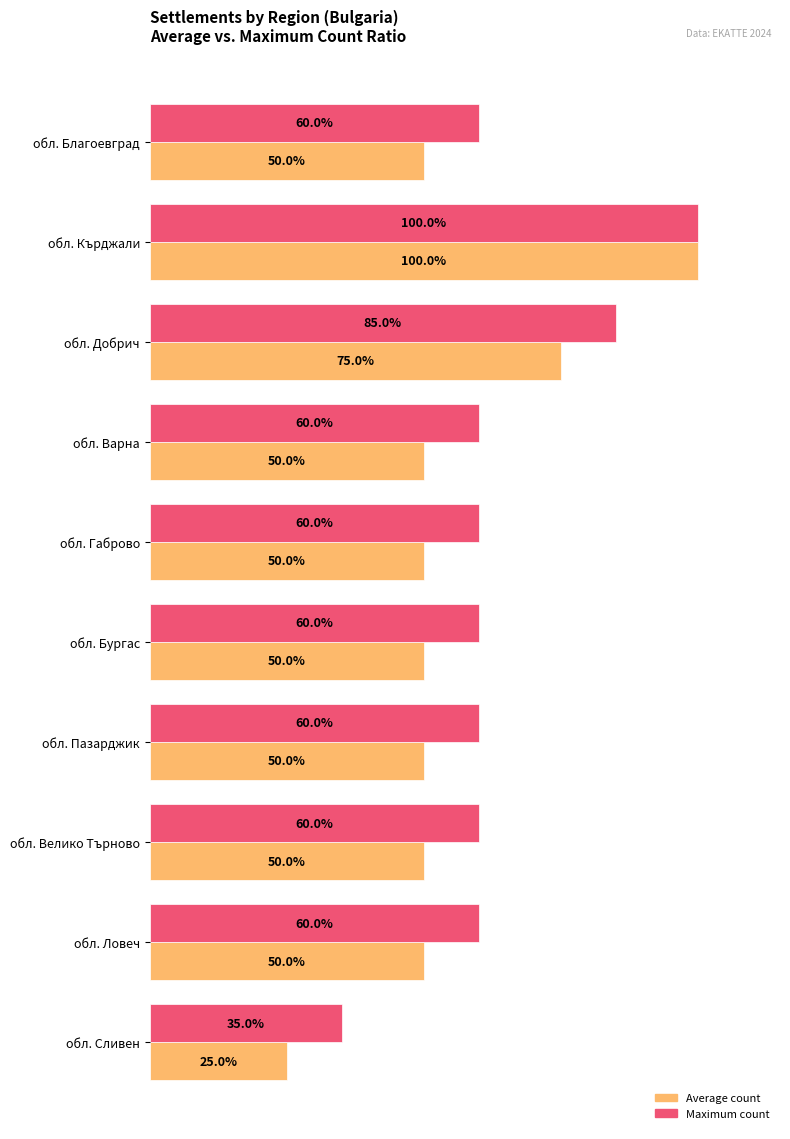

At which category does the chart reach its peak across all series?

обл. Кърджали